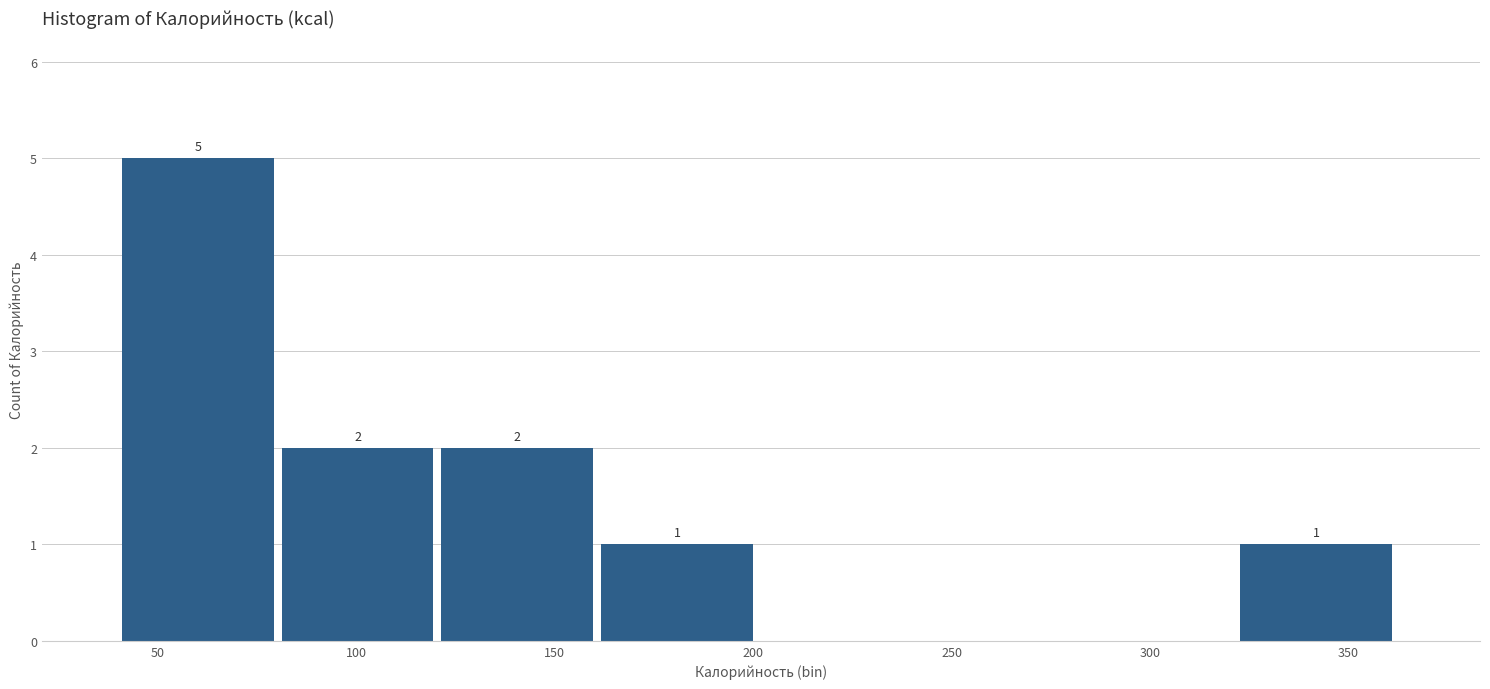

Over which range of the x-axis is the bar tallest?

40 to 80